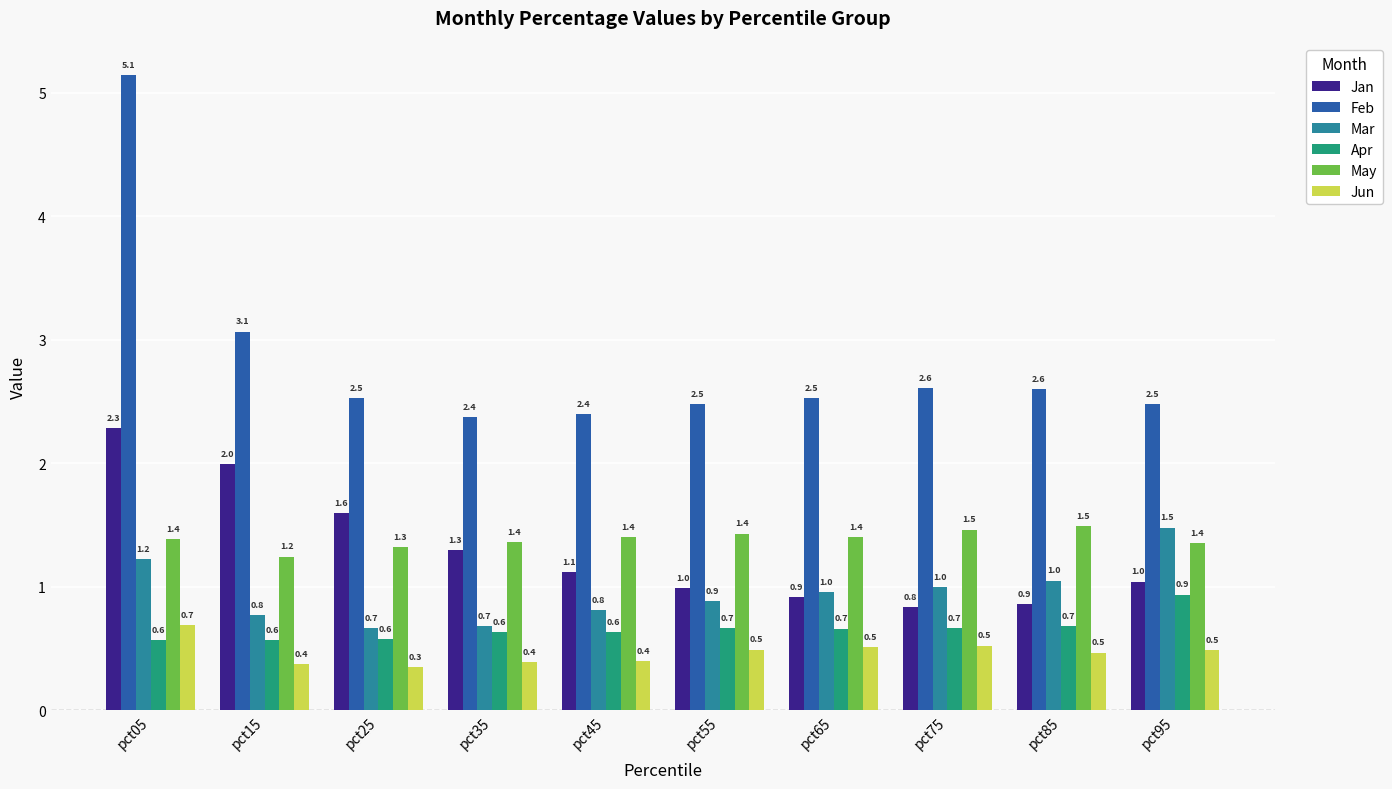

Reading left to right, list all the values displayed in this chart.

Jan: 2.3	2.0	1.6	1.3	1.1	1.0	0.9	0.8	0.9	1.0
Feb: 5.1	3.1	2.5	2.4	2.4	2.5	2.5	2.6	2.6	2.5
Mar: 1.2	0.8	0.7	0.7	0.8	0.9	1.0	1.0	1.0	1.5
Apr: 0.6	0.6	0.6	0.6	0.6	0.7	0.7	0.7	0.7	0.9
May: 1.4	1.2	1.3	1.4	1.4	1.4	1.4	1.5	1.5	1.4
Jun: 0.7	0.4	0.3	0.4	0.4	0.5	0.5	0.5	0.5	0.5